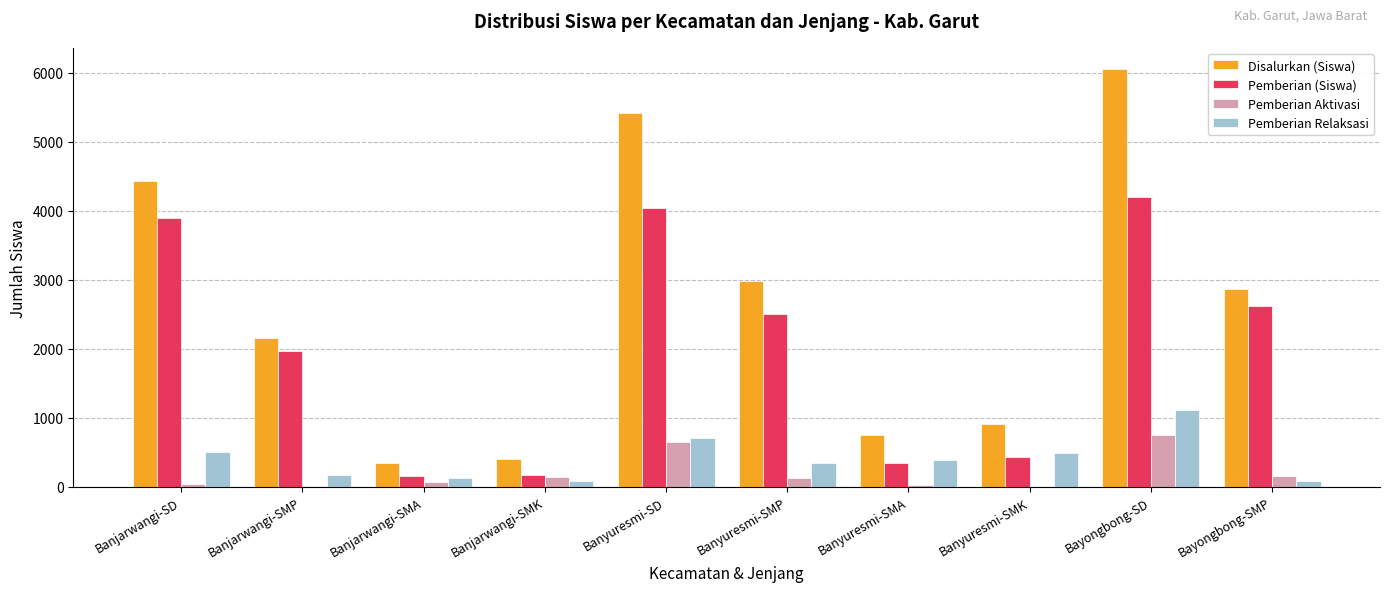

Which category has the highest value in the Disalurkan (Siswa) series?

Bayongbong-SD